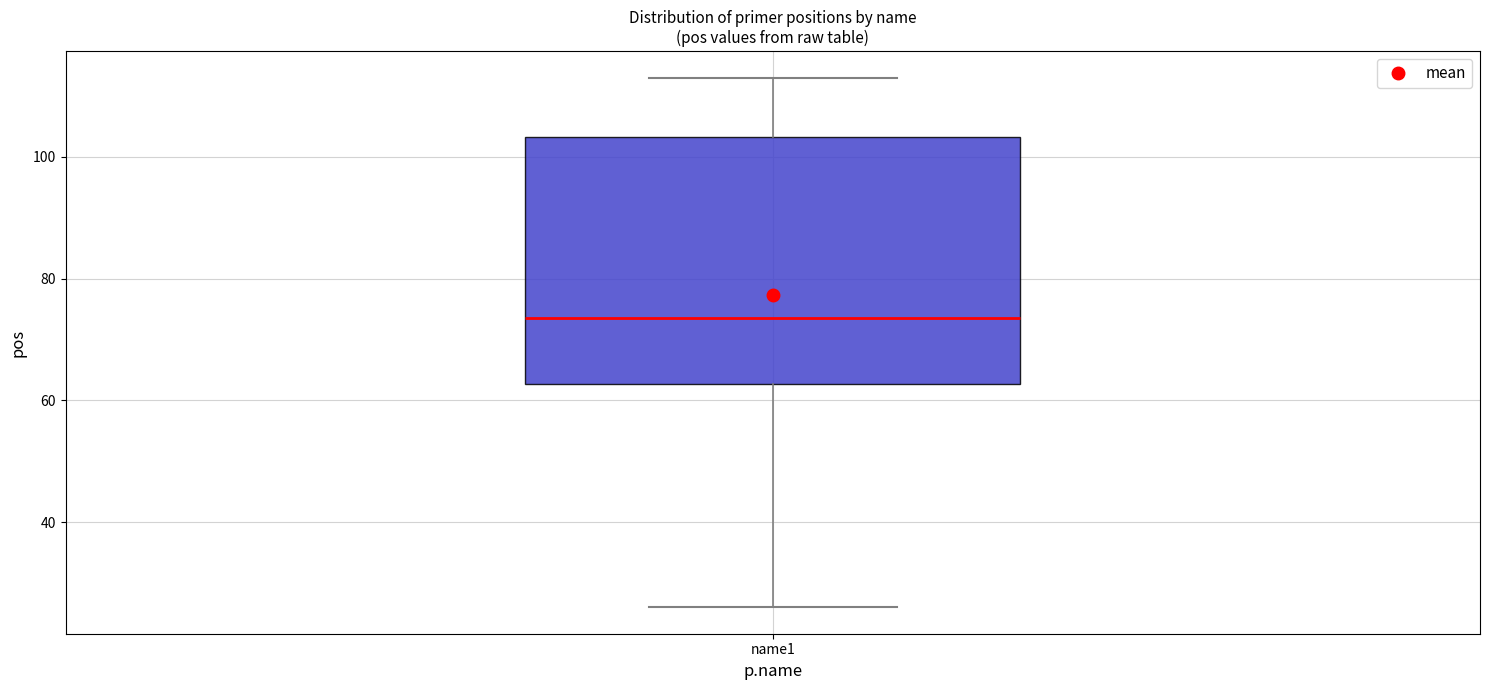

Transcribe this box plot: give where the median line is, the range the box spans, and where the two whiskers end, as read against the y-axis. The values are not printed on the chart, so give them approximately, as read against the axis.

median 74, box 62 to 104, whiskers 26 to 114